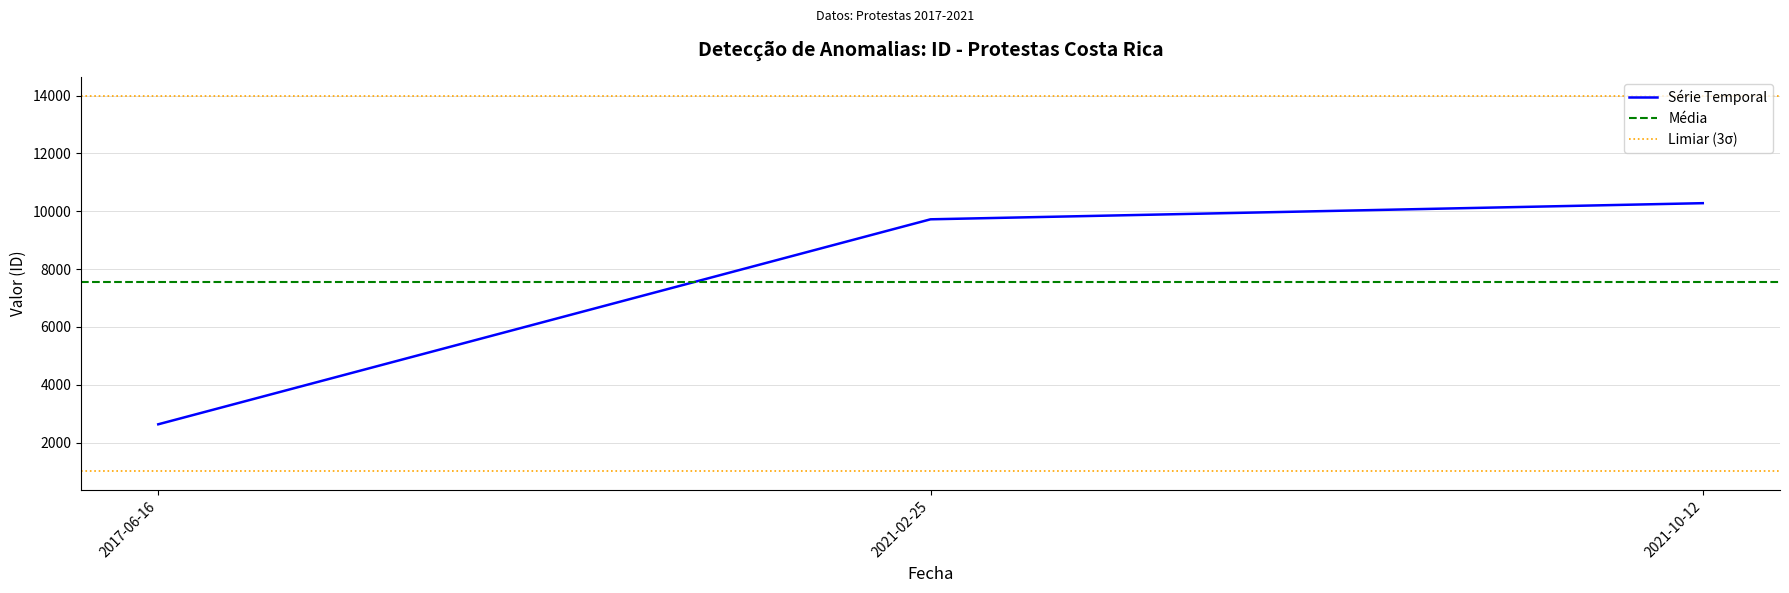

How many lines are shown in the chart?

1